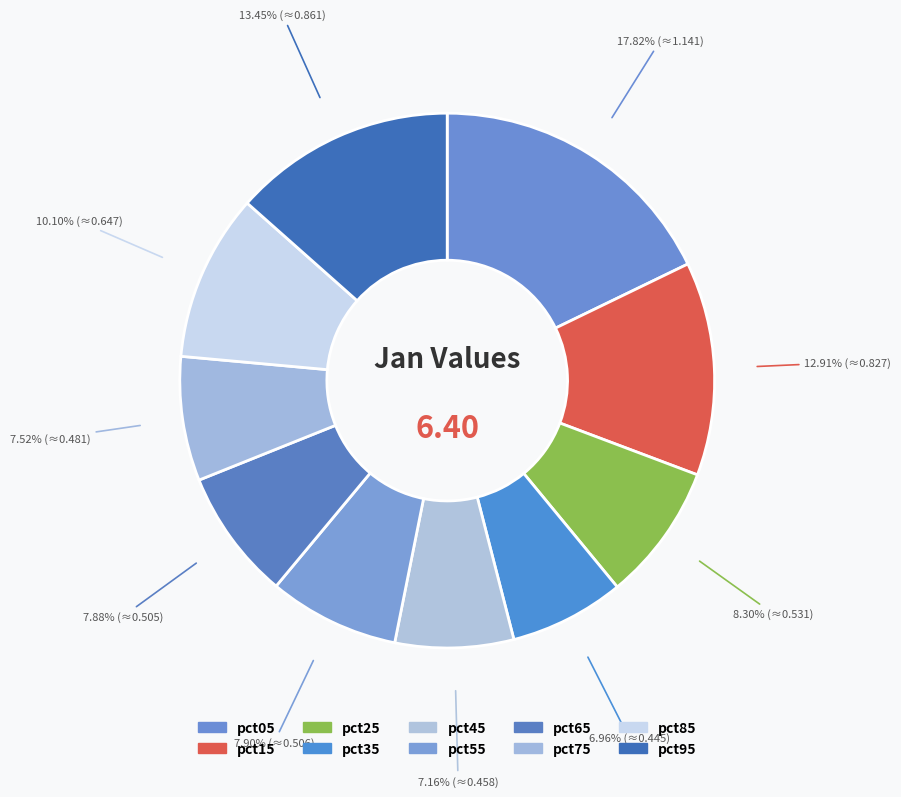

True or false: pct55 accounts for 3% of the total.

False